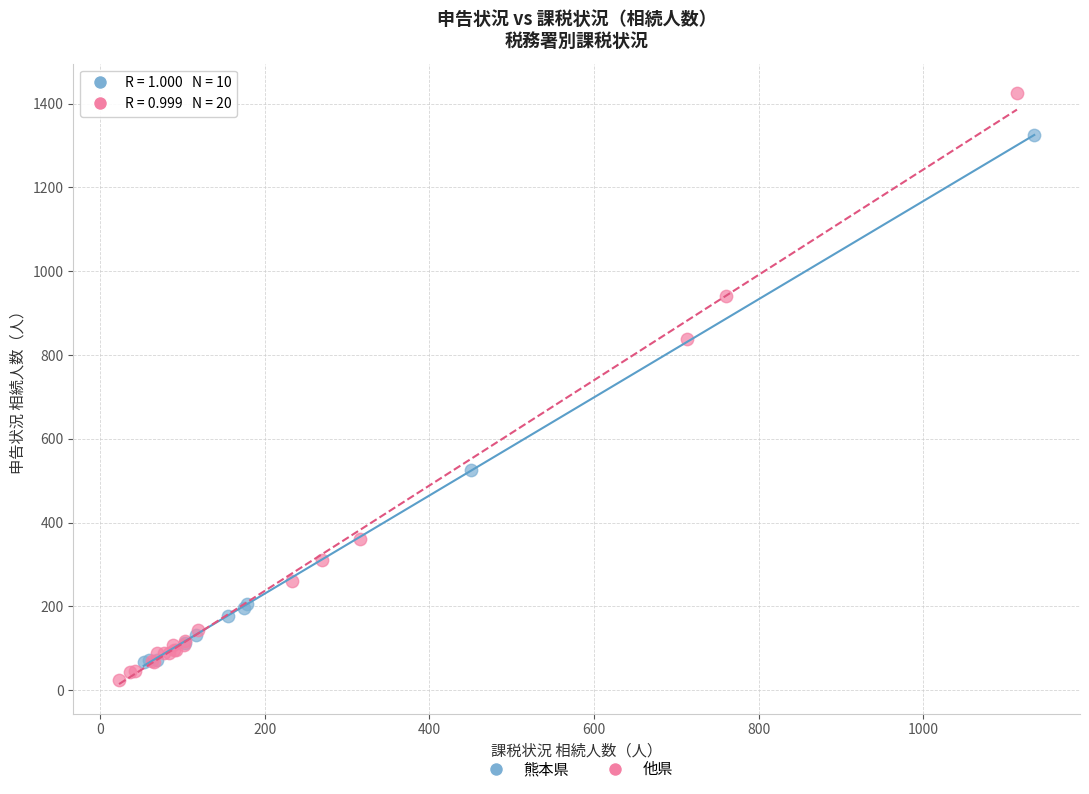

What are all the series names shown in the legend?

熊本県, 他県